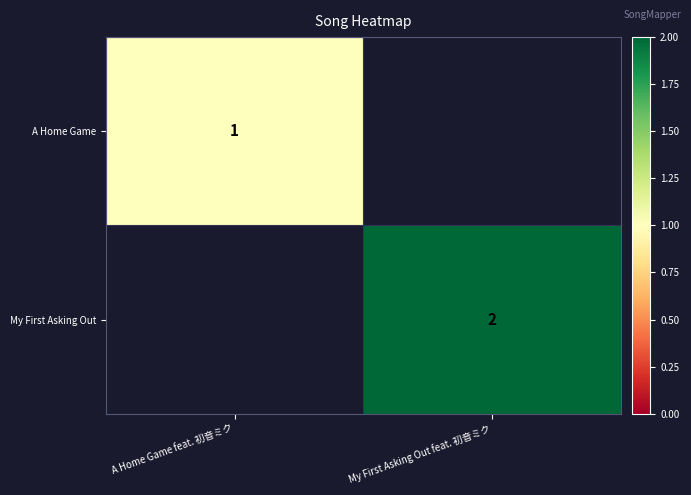

The value of My First Asking Out at My First Asking Out feat. 初音ミク is 1. True or false?

False